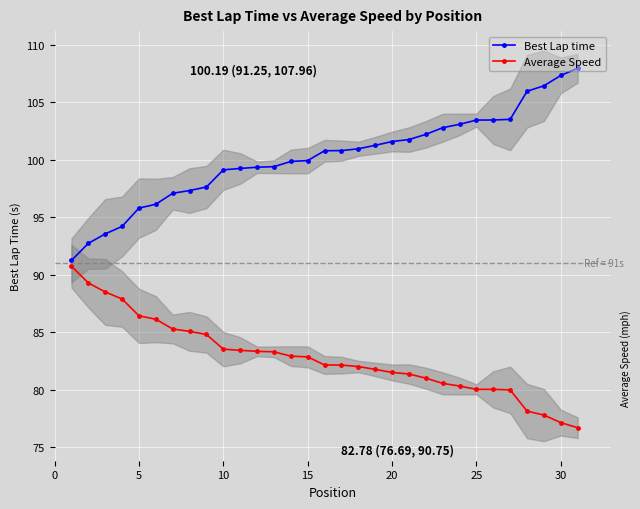

What is the sum of all Average Speed values?

2566.2